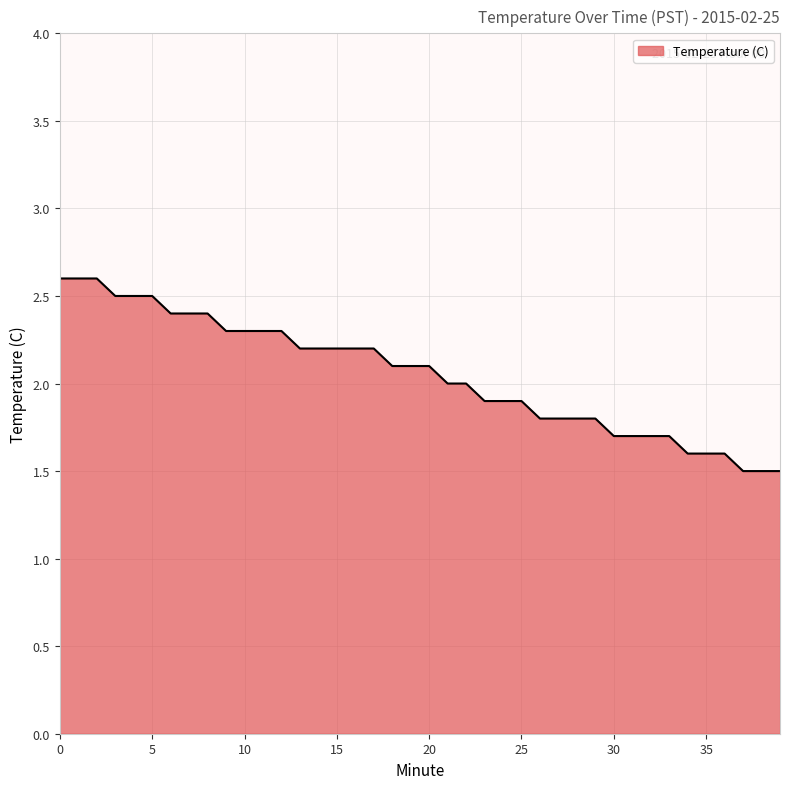

What is the difference between the maximum and second lowest values?

1.1